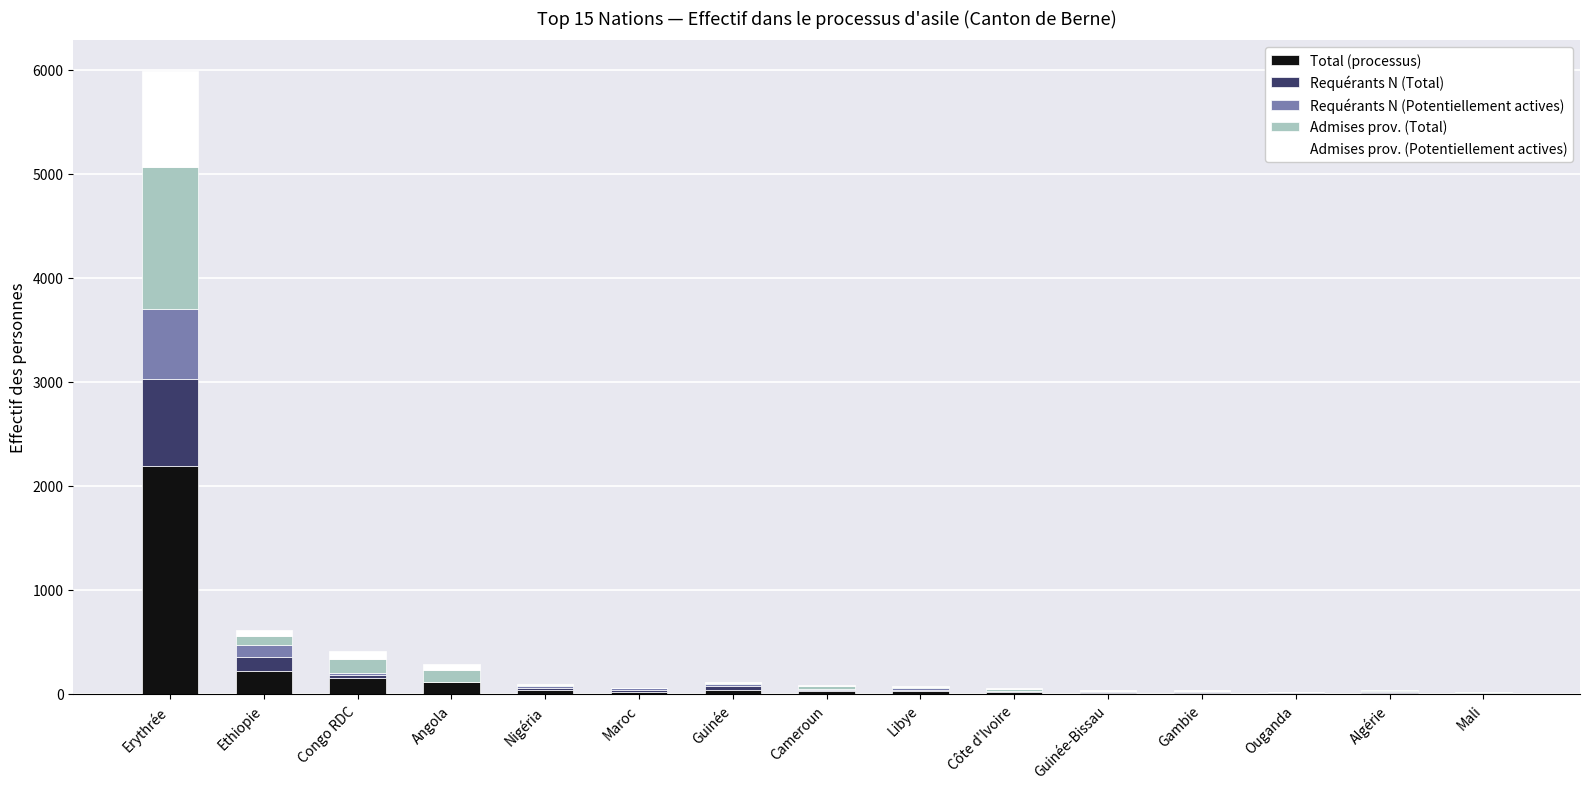

Are the bars horizontal?

No